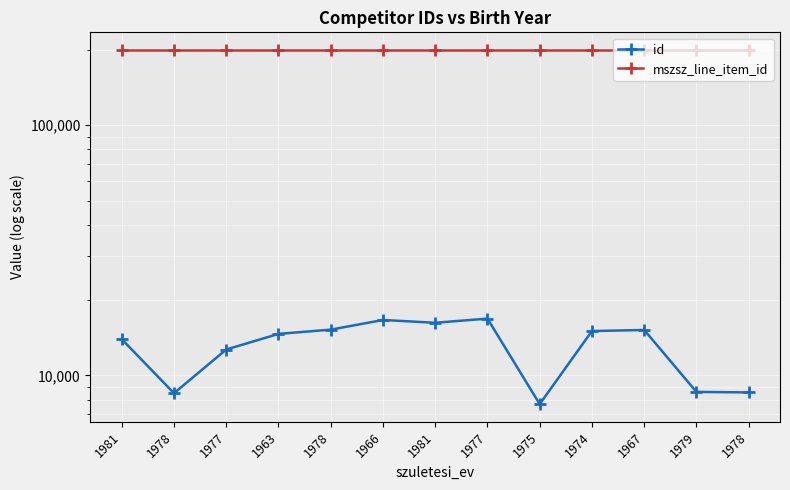

What is the label of the 8th point from the right?

1966